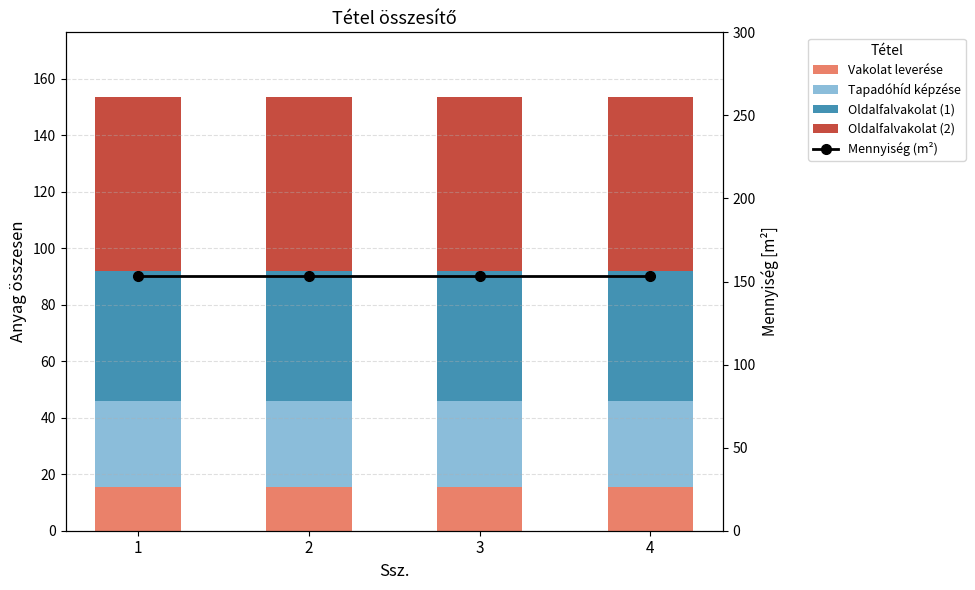

List the labels in order of Oldalfalvakolat (2) value, largest first.

1, 2, 3, 4